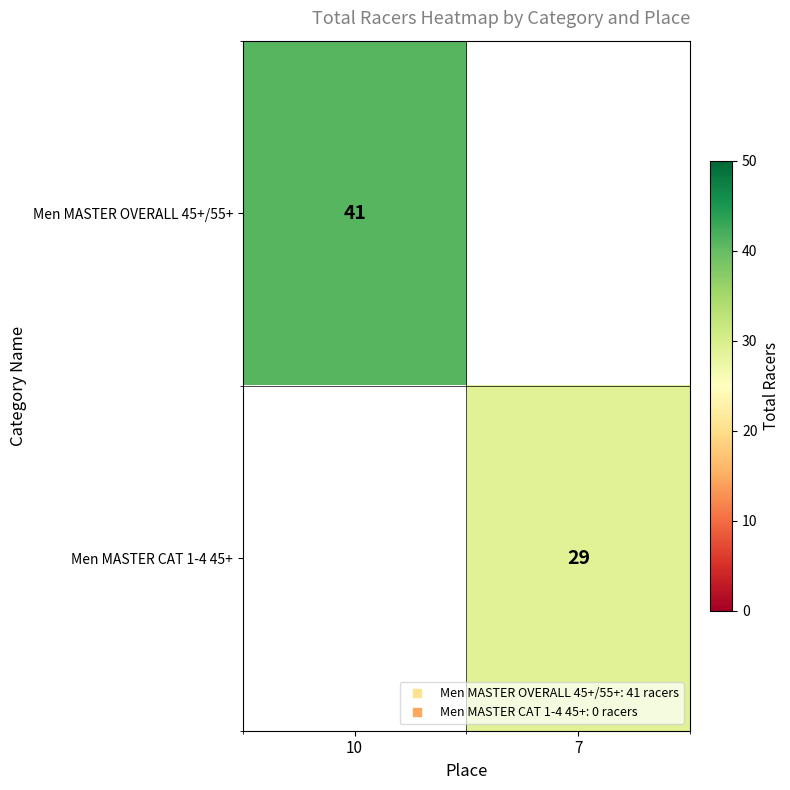

What is the approximate value of Men MASTER OVERALL 45+/55+ at 10?

41.0